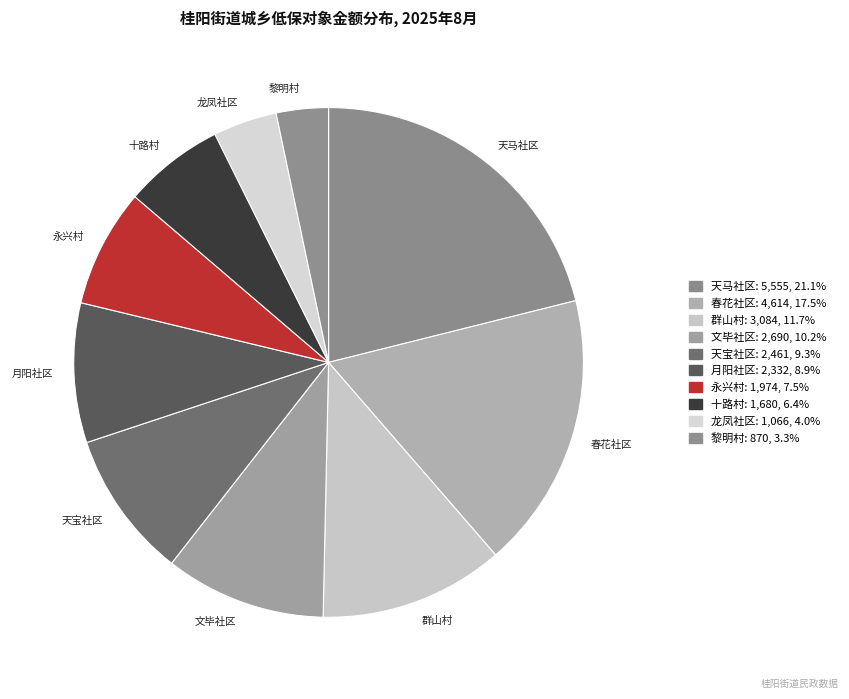

Which category has the smallest portion of the pie?

黎明村